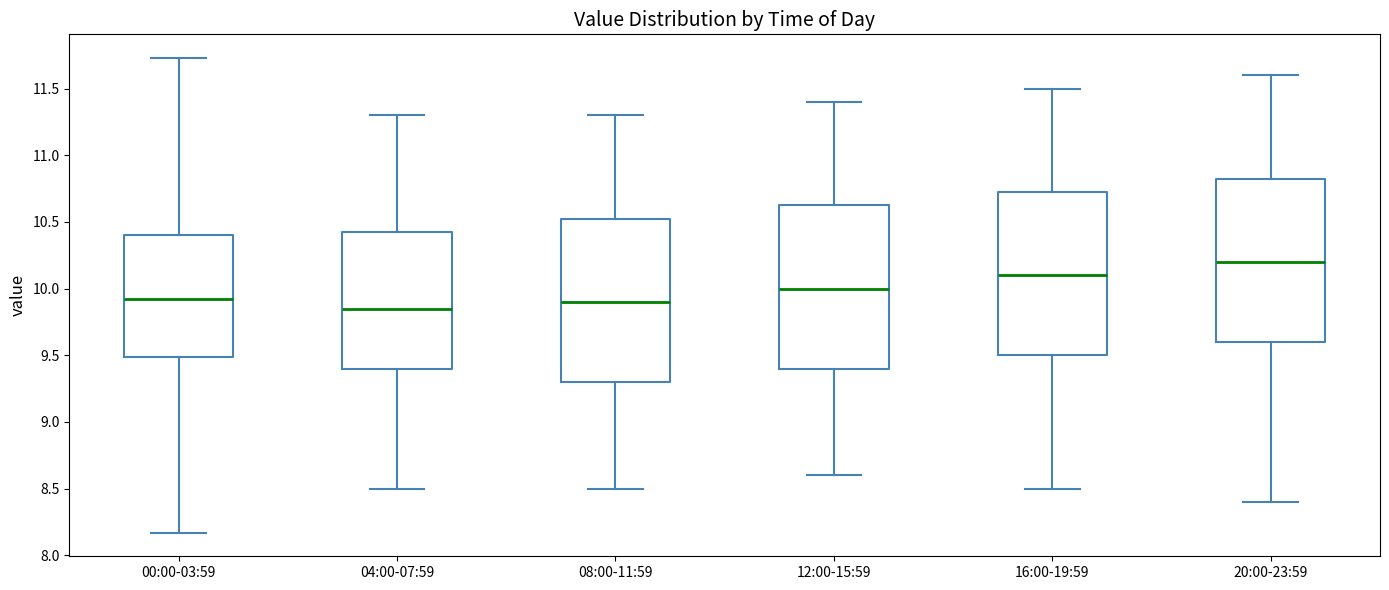

Reading left to right, read every box against the y-axis: the position of its median line, the range the box covers, and the ends of its whiskers. The values are not printed on the chart, so give them approximately, as read against the axis.

00:00-03:59: median 9.90, box 9.50 to 10.40, whiskers 8.15 to 11.75
04:00-07:59: median 9.85, box 9.40 to 10.45, whiskers 8.50 to 11.30
08:00-11:59: median 9.90, box 9.30 to 10.55, whiskers 8.50 to 11.30
12:00-15:59: median 10.00, box 9.40 to 10.65, whiskers 8.60 to 11.40
16:00-19:59: median 10.10, box 9.50 to 10.75, whiskers 8.50 to 11.50
20:00-23:59: median 10.20, box 9.60 to 10.85, whiskers 8.40 to 11.60